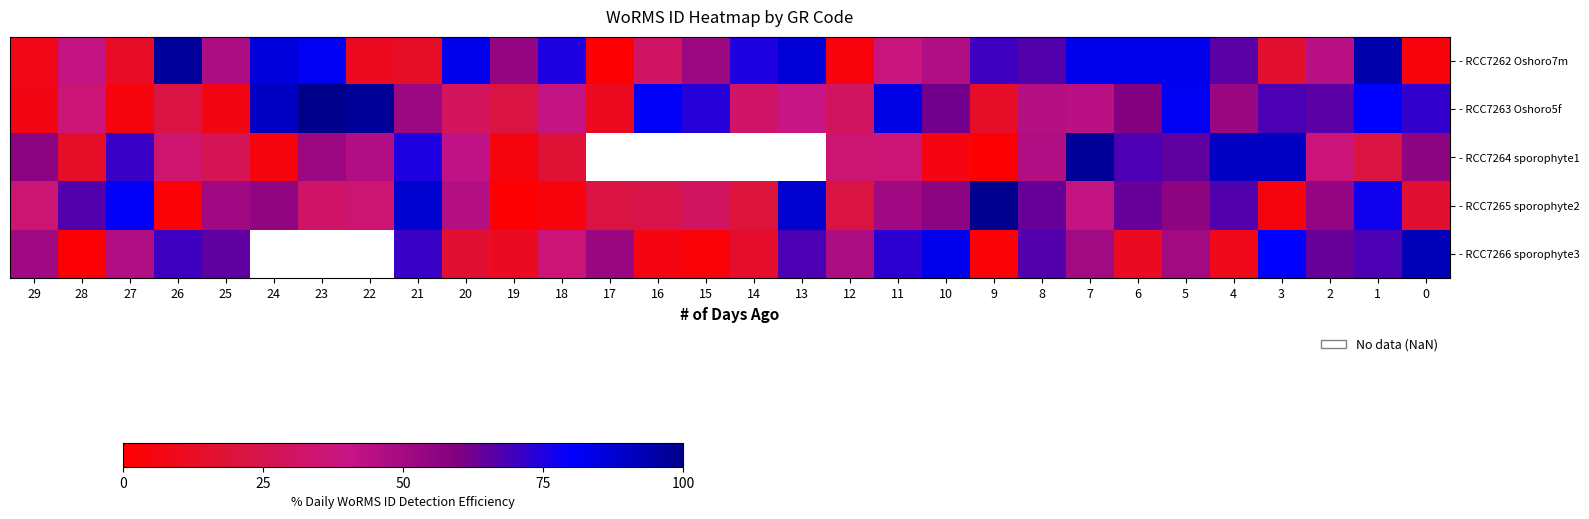

Is it true that - RCC7263 Oshoro5f equals 81.0 at 16?

True